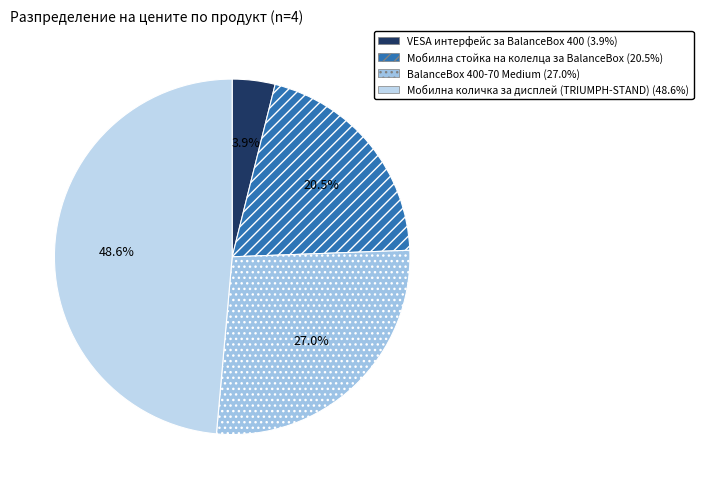

What is the smallest slice in the pie chart?

VESA интерфейс за BalanceBox 400